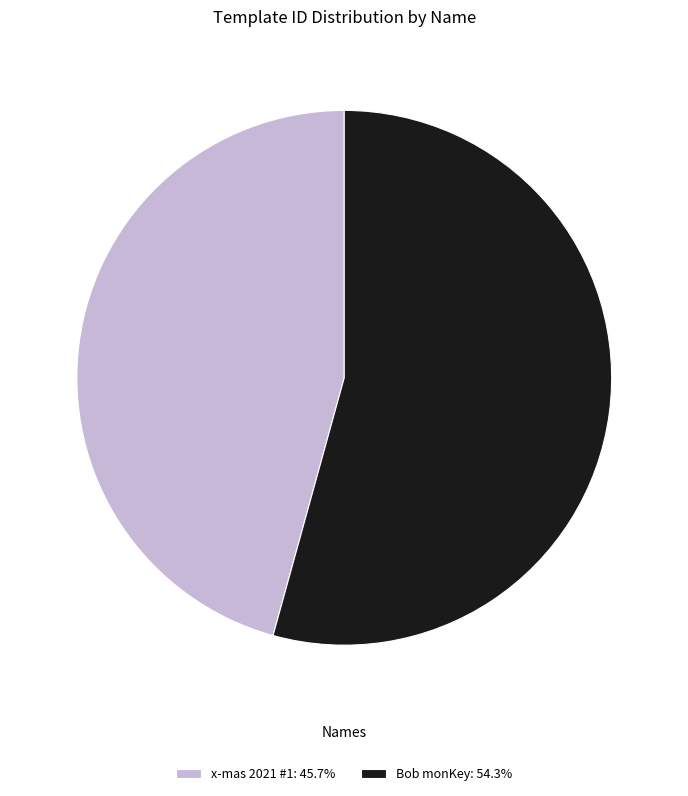

Which category accounts for the majority?

Bob monKey